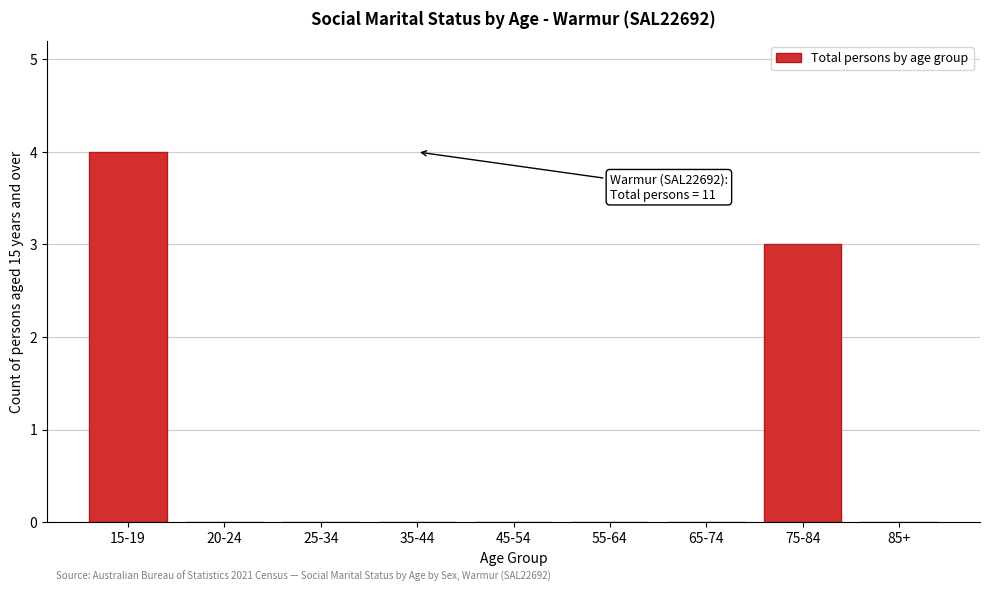

Reading left to right, extract all data points from this chart.

15-19=4	20-24=0	25-34=0	35-44=0	45-54=0	55-64=0	65-74=0	75-84=3	85+=0